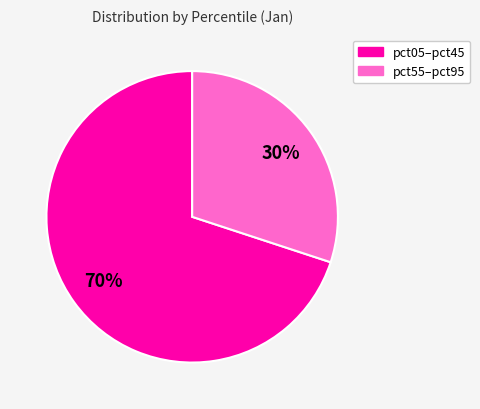

Count the number of slices in the pie.

2